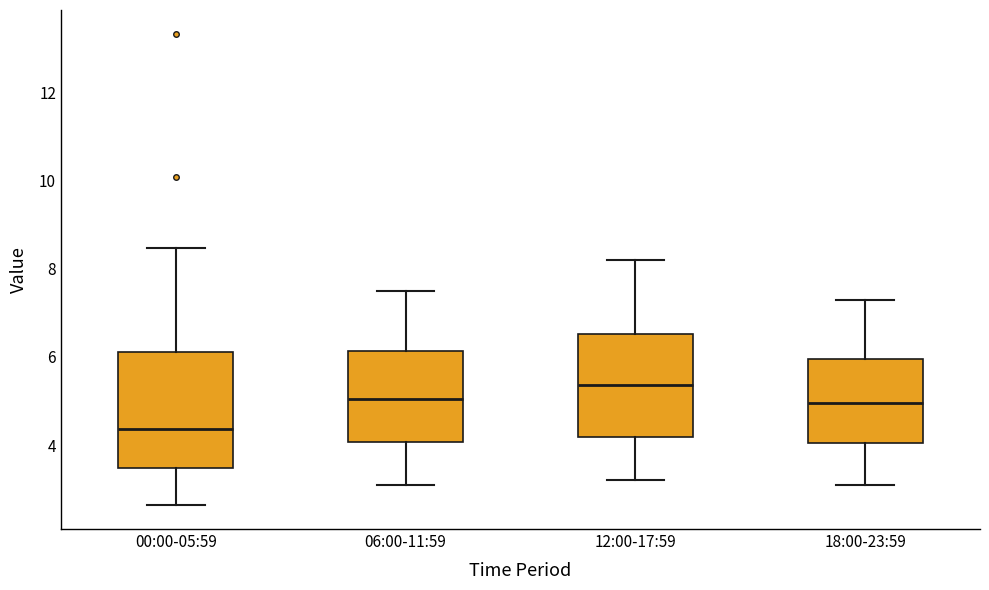

Reading left to right, read every box against the y-axis: the position of its median line, the range the box covers, and the ends of its whiskers. The values are not printed on the chart, so give them approximately, as read against the axis.

00:00-05:59: median 4.4, box 3.4 to 6.2, whiskers 2.6 to 8.4
06:00-11:59: median 5.0, box 4.0 to 6.2, whiskers 3.2 to 7.6
12:00-17:59: median 5.4, box 4.2 to 6.6, whiskers 3.2 to 8.2
18:00-23:59: median 5.0, box 4.0 to 6.0, whiskers 3.2 to 7.4